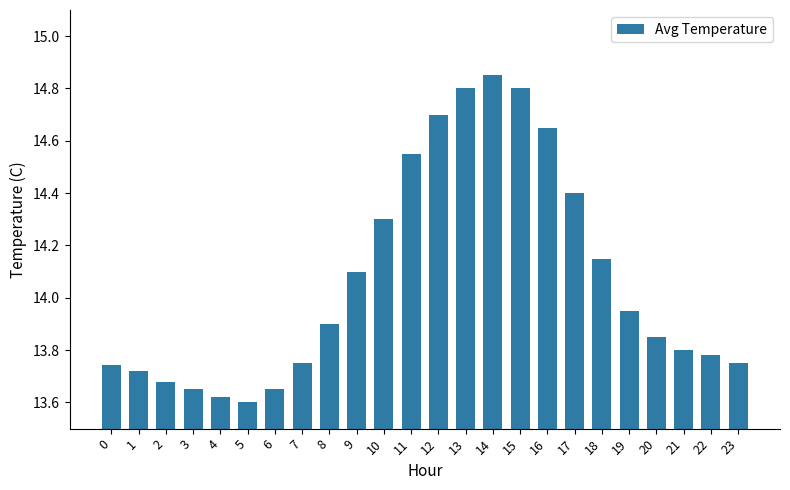

At which label is the value closest to 14?

19